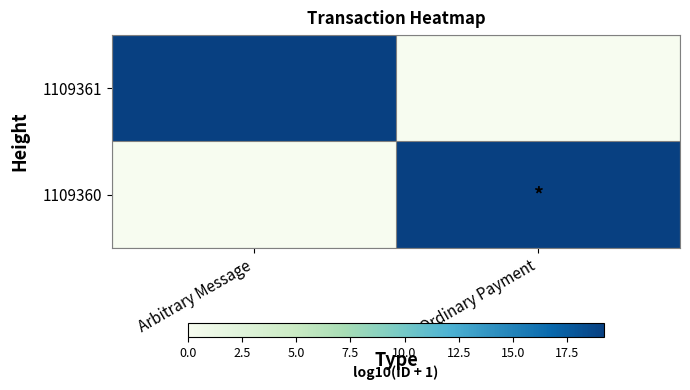

Reading right to left, what are all the values shown in this chart?

1109361: Ordinary Payment=0.0	Arbitrary Message=19.2
1109360: Ordinary Payment=19.2	Arbitrary Message=0.0